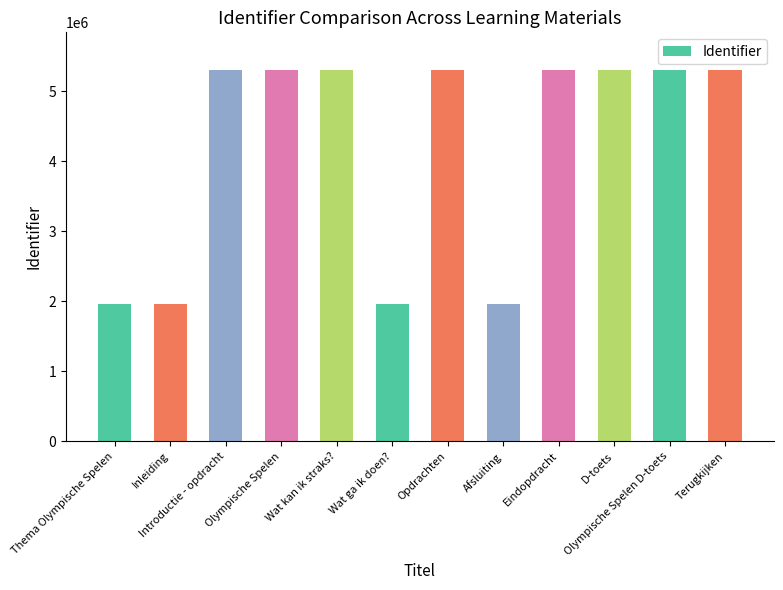

What position from the right is Opdrachten?

6